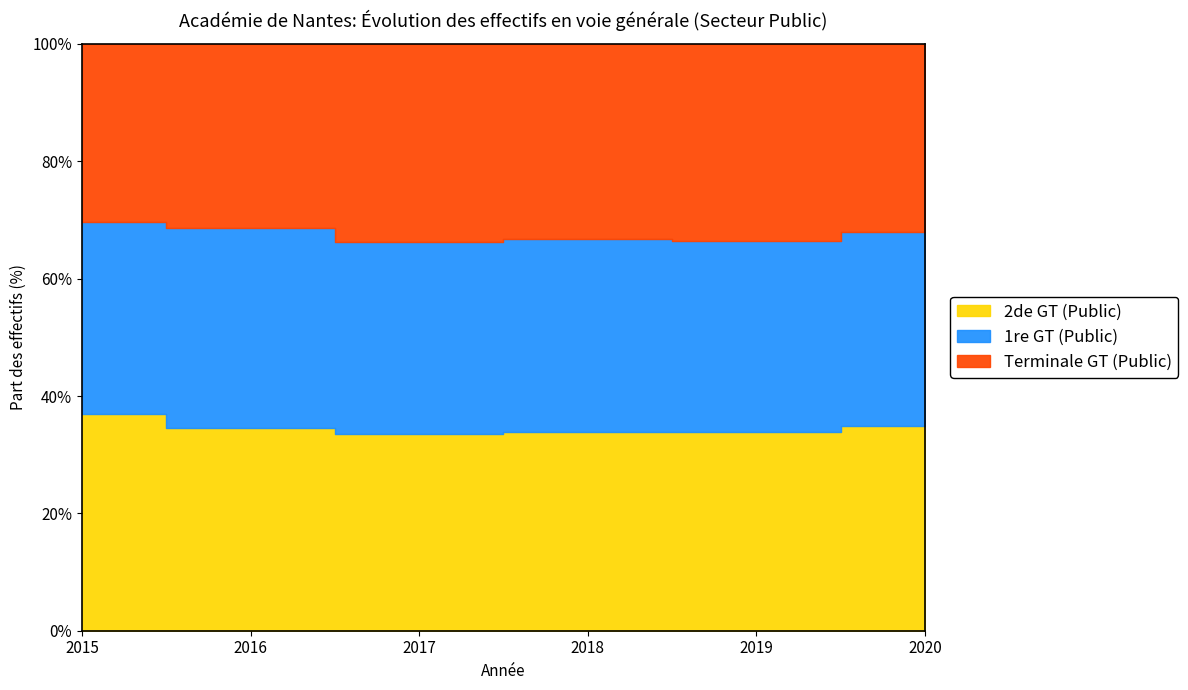

Reading right to left, list all the values displayed in this chart.

2de GT (Public): 2020=18963	2019=18545	2018=18721	2017=18750	2016=18926	2015=19323
1re GT (Public): 2020=17896	2019=17823	2018=18067	2017=18195	2016=18620	2015=17030
Terminale GT (Public): 2020=17371	2019=18381	2018=18375	2017=18893	2016=17147	2015=15885